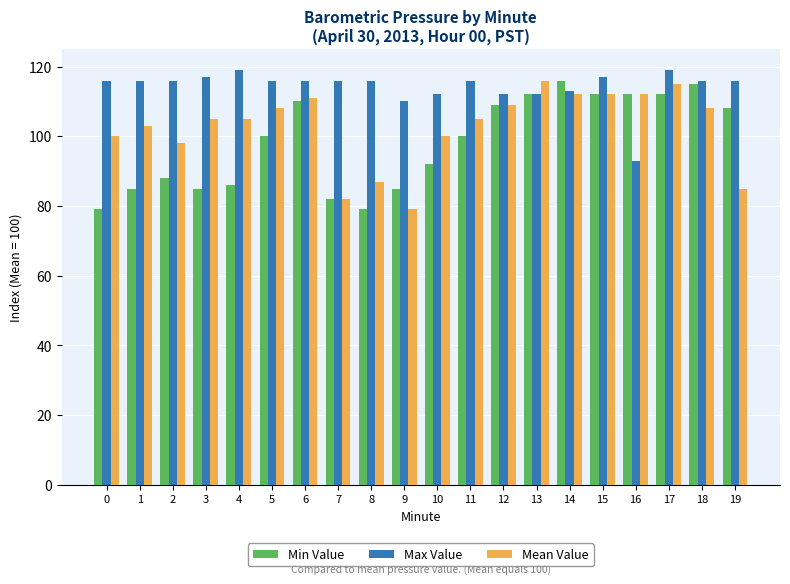

List the series in order of their overall mean, lowest first.

Min Value, Mean Value, Max Value